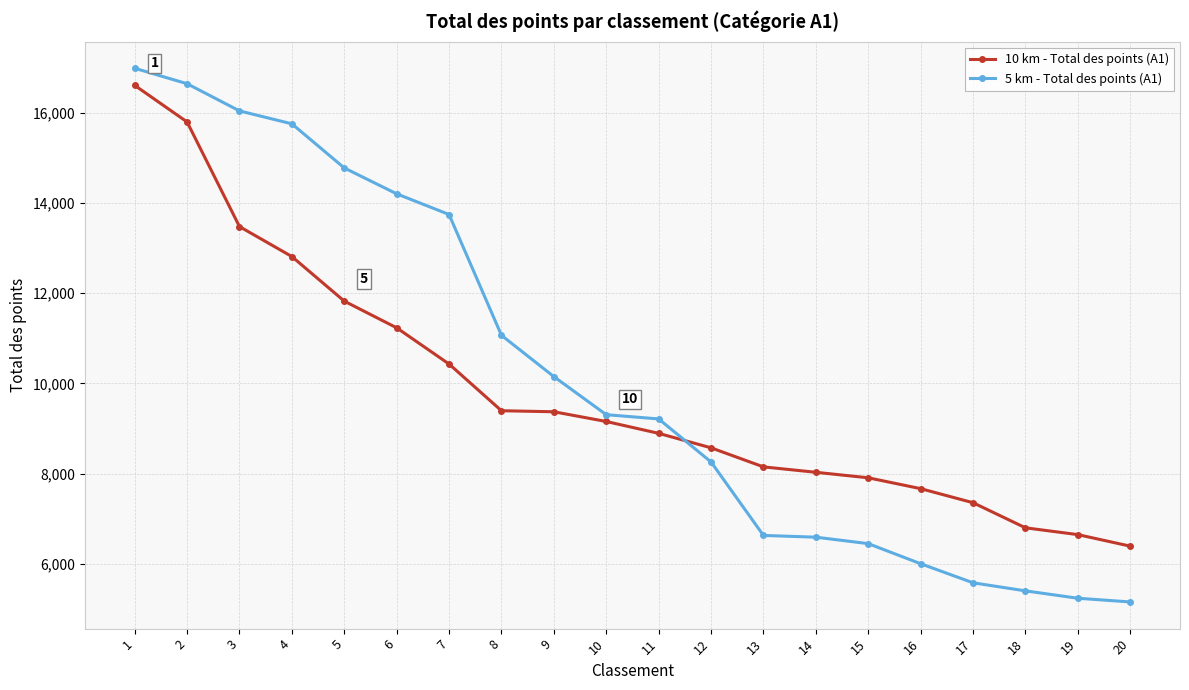

What is the value of the 5 km - Total des points (A1) point at the 10th from the left?

9306